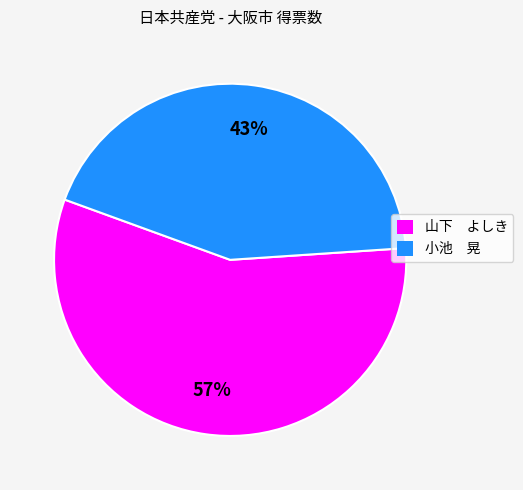

True or false: 山下 よしき accounts for 57% of the total.

True